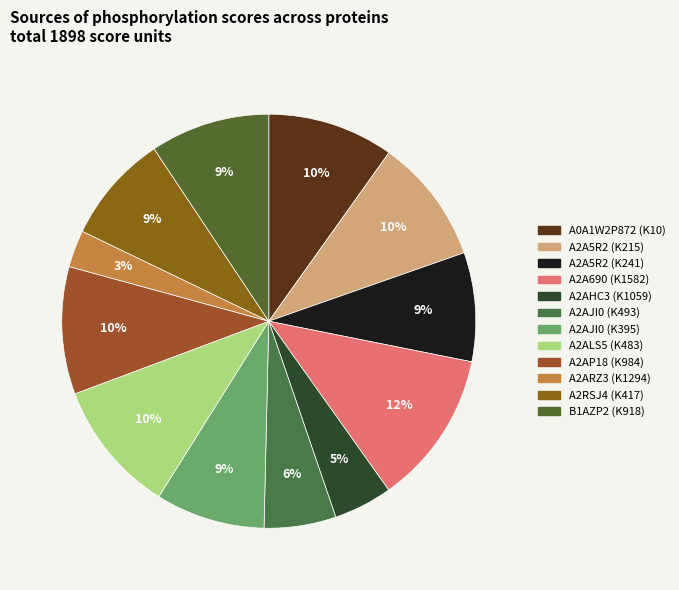

Count the number of slices in the pie.

12